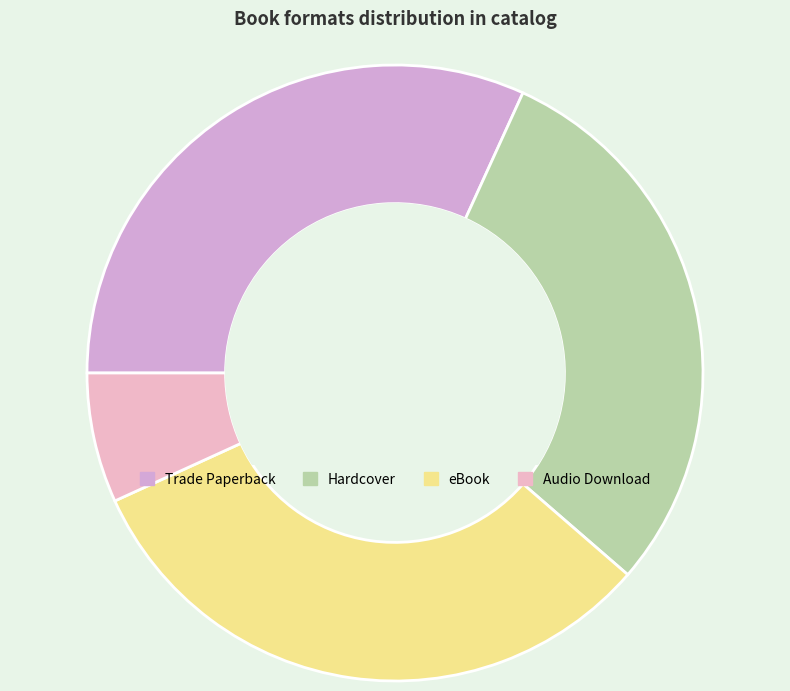

What is the smallest slice in the pie chart?

Audio Download